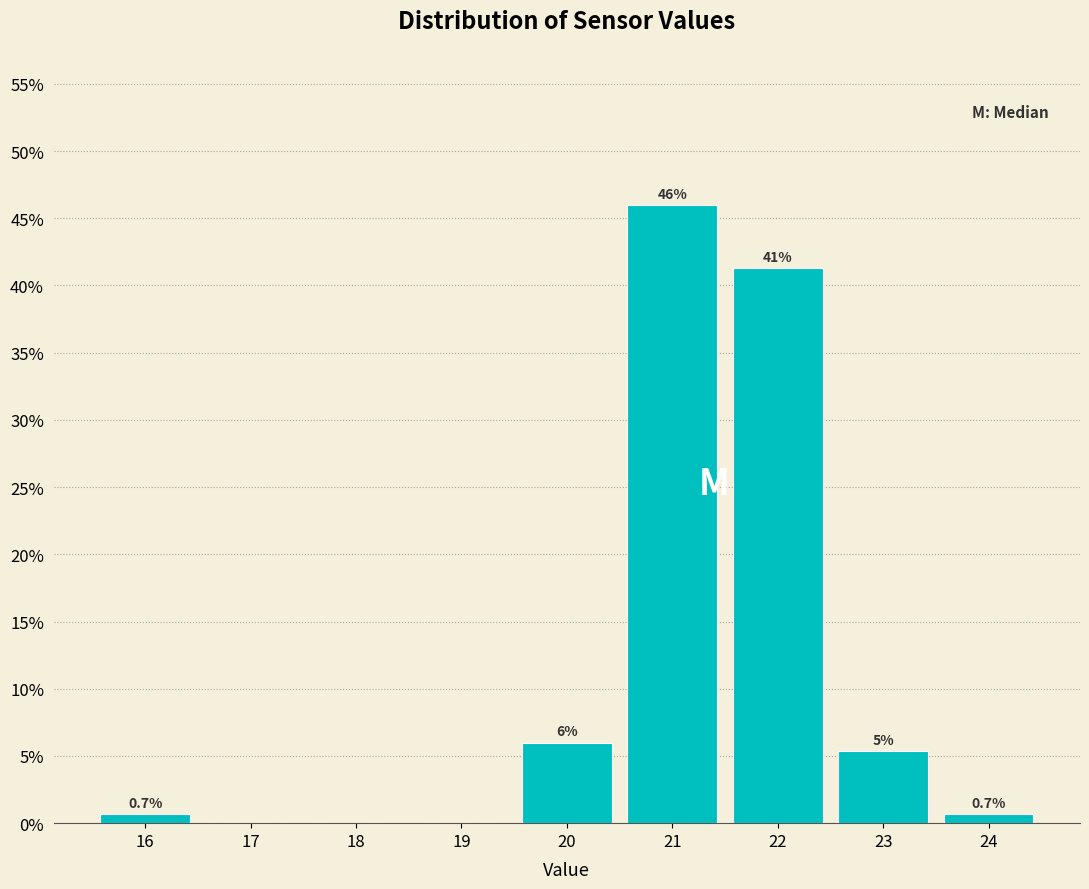

Which range on the x-axis has the tallest bar?

20.5 to 21.5